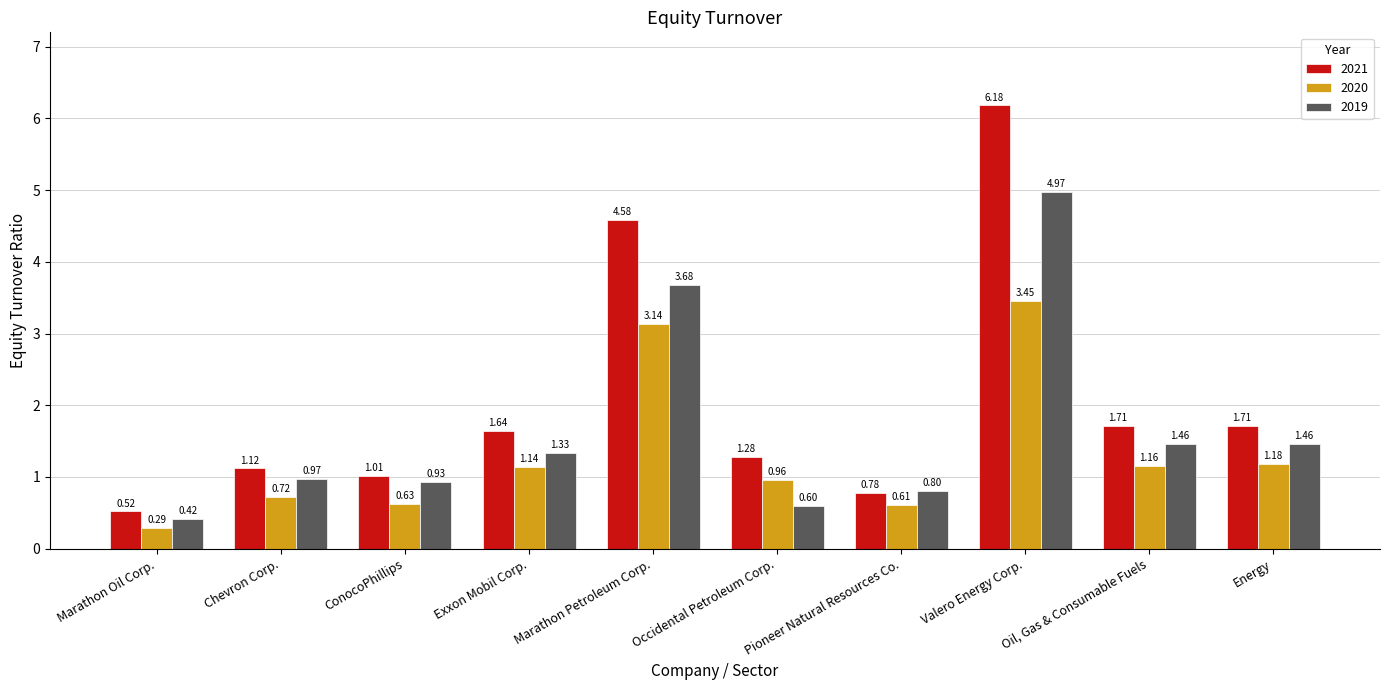

What is the sum of all 2020 values?

13.3